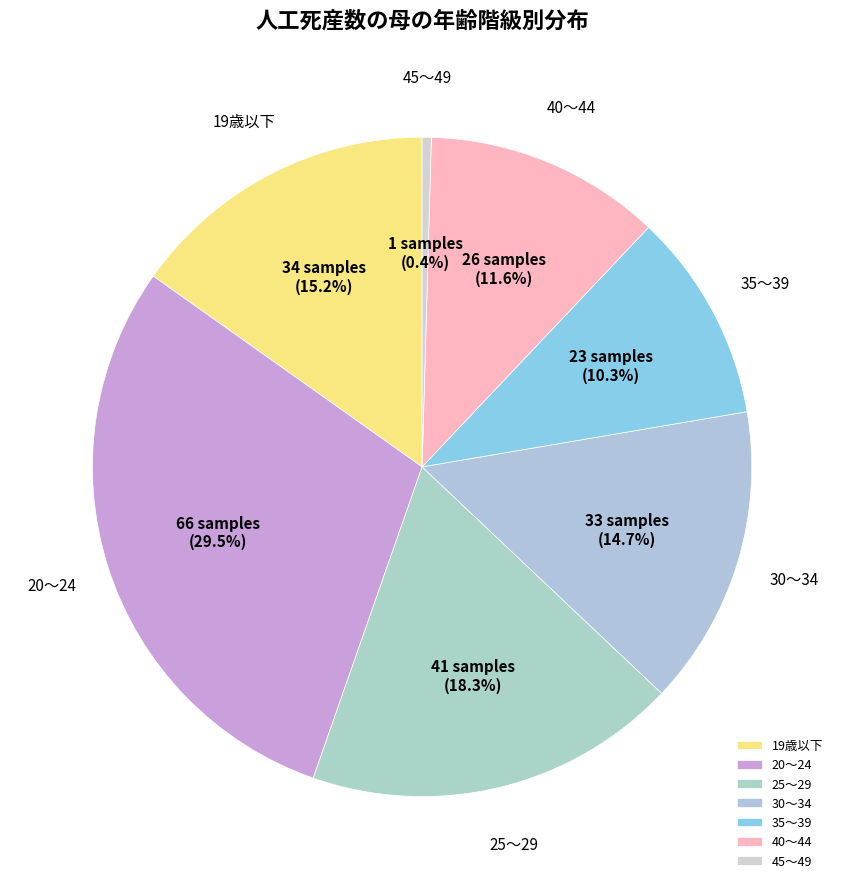

Is it true that 40～44 is 1% of the pie?

False